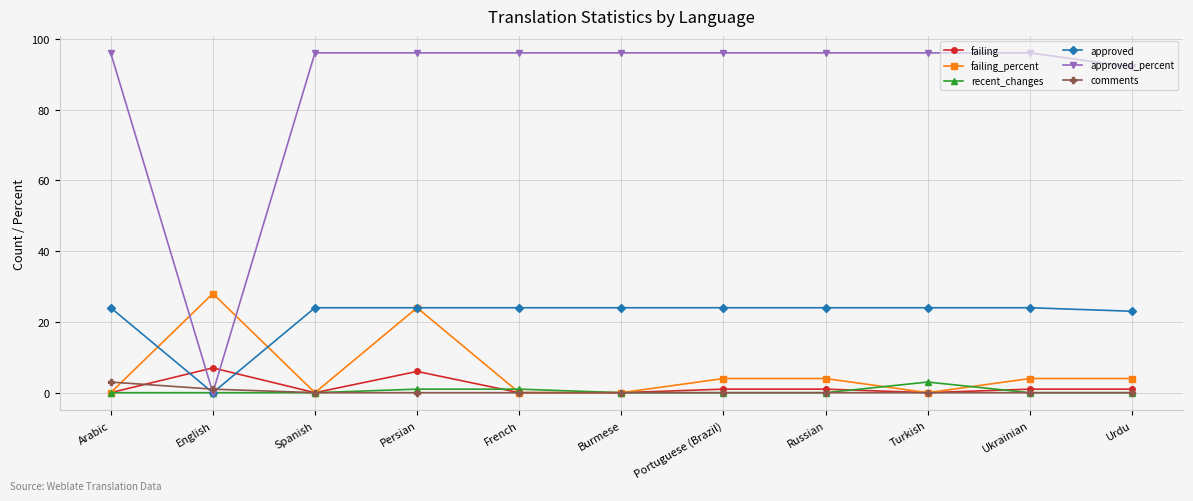

At which category does failing_percent reach its first local valley?

Spanish